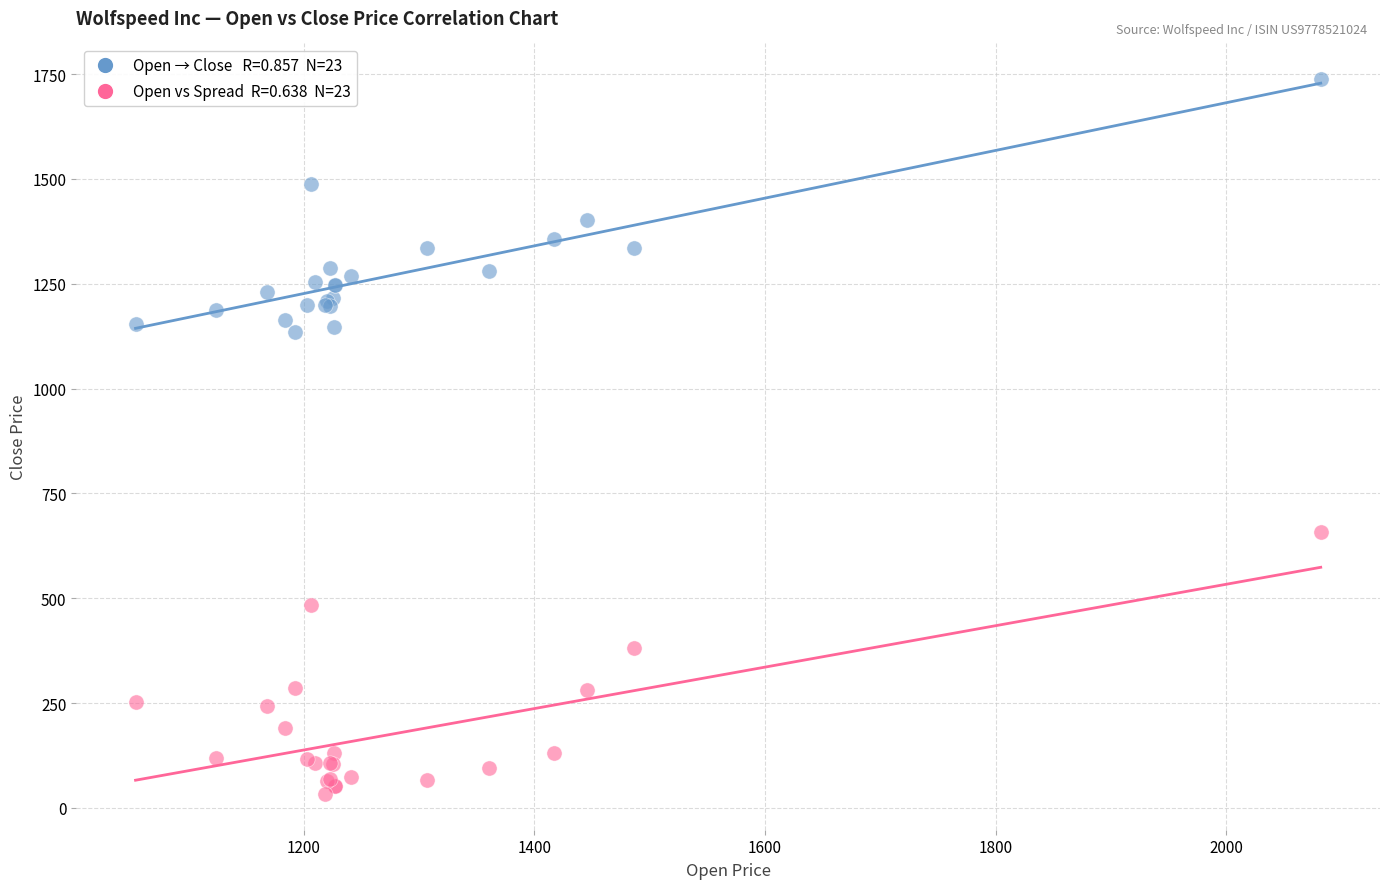

Across all series, what Y value is closest to 885?

657